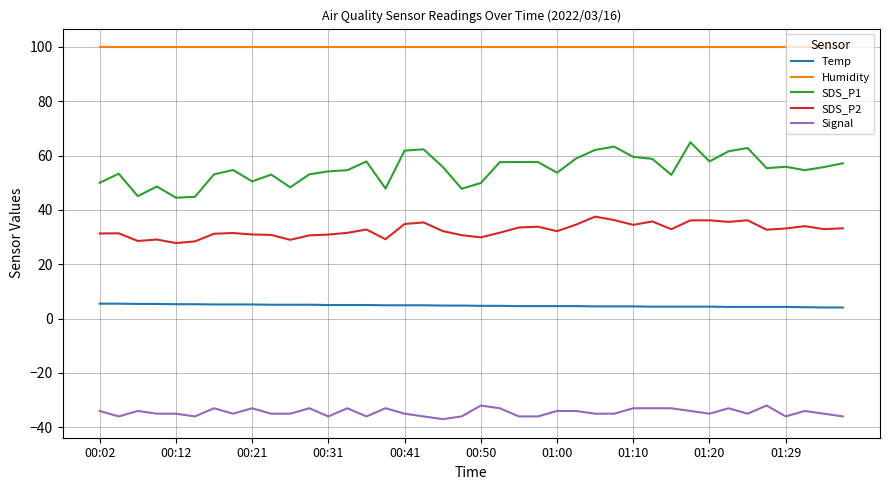

True or false: SDS_P1 and Humidity cross at least once.

False